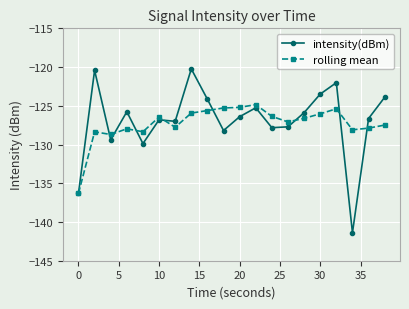

True or false: rolling mean has more than 2 points higher than both neighbors.

True